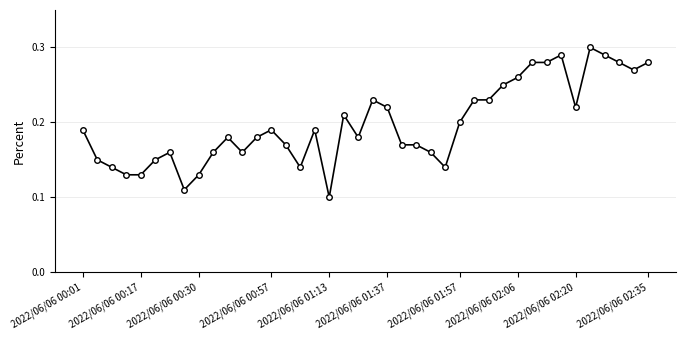

How many lines are shown in the chart?

1